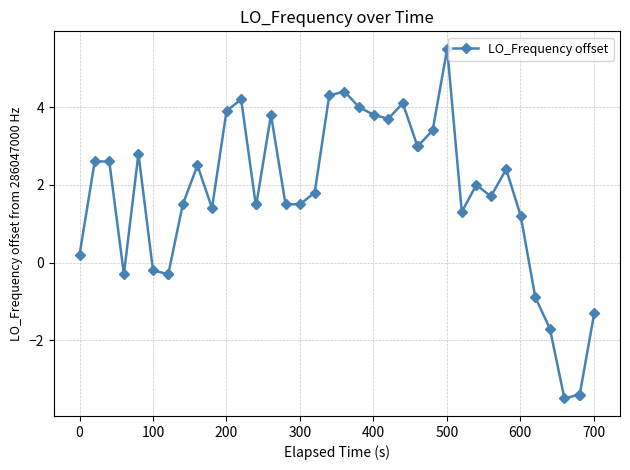

What is the difference between the maximum and minimum values?

9.0